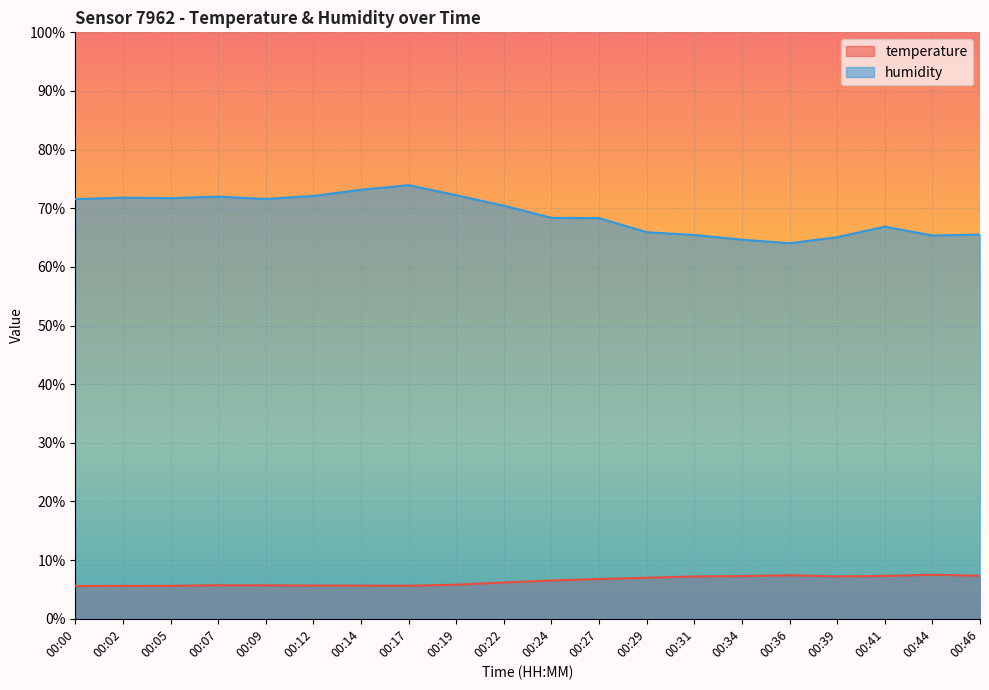

List the labels in order of temperature value, largest first.

00:44, 00:36, 00:46, 00:41, 00:34, 00:39, 00:31, 00:29, 00:27, 00:24, 00:22, 00:19, 00:07, 00:09, 00:12, 00:14, 00:17, 00:05, 00:02, 00:00